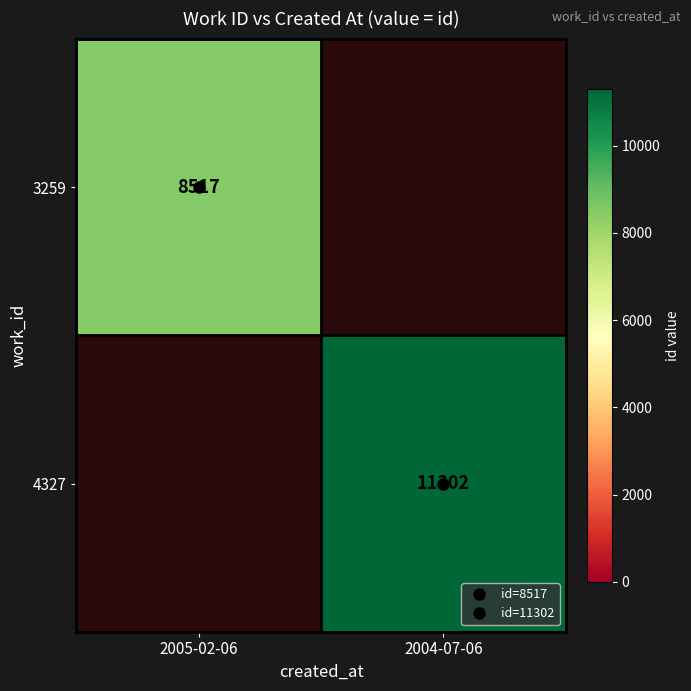

At how many categories does at least one series exceed 9349?

1